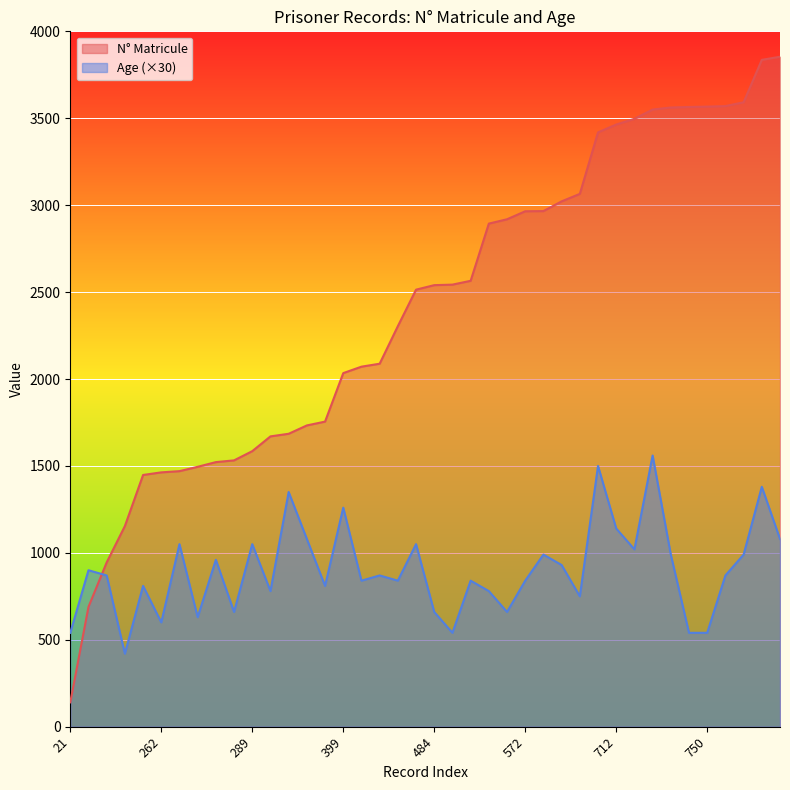

Reading right to left, transcribe all the data shown in this chart.

N_Matricule: 3854	3836	3592	3570	3567	3565	3562	3550	3497	3464	3419	3065	3022	2966	2965	2919	2894	2565	2543	2540	2514	2304	2088	2071	2034	1755	1733	1685	1670	1585	1532	1522	1495	1470	1463	1448	1154	945	689	140
Age: 1080	1380	990	870	540	540	990	1560	1020	1140	1500	750	930	990	840	660	780	840	540	660	1050	840	870	840	1260	810	1080	1350	780	1050	660	960	630	1050	600	810	420	870	900	540